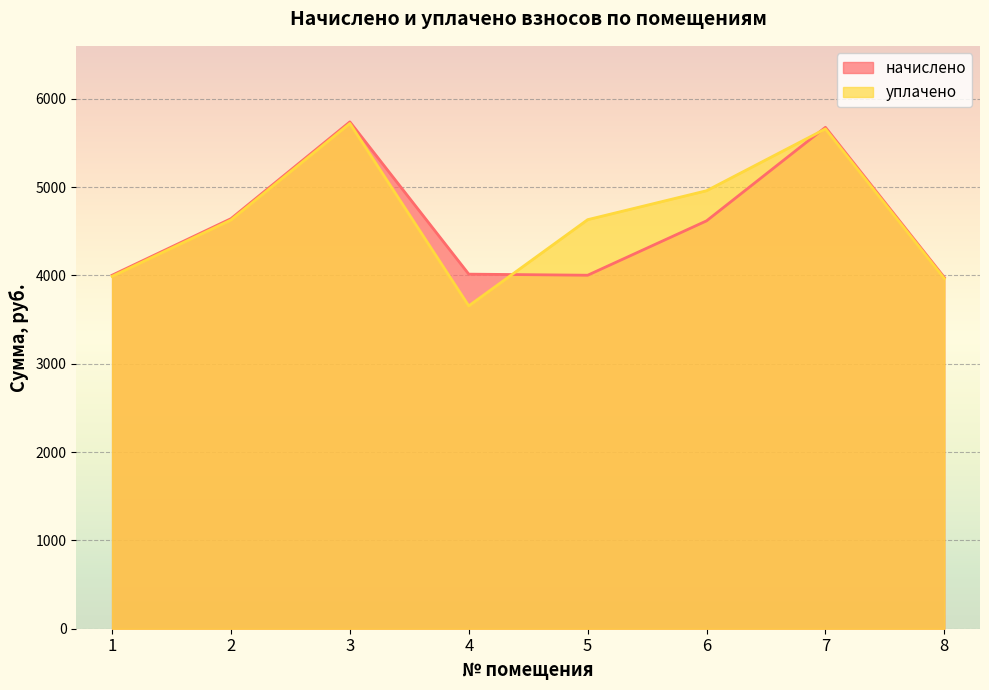

What is the minimum value for уплачено?

3654.4